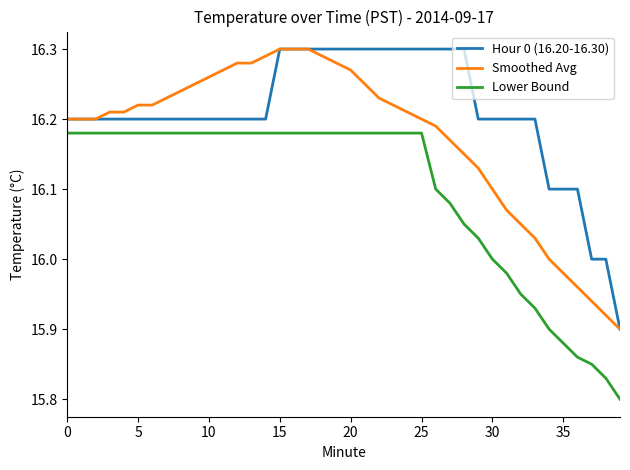

List the series in order of their overall mean, lowest first.

Lower Bound, Smoothed Avg, Hour 0 (16.20-16.30)